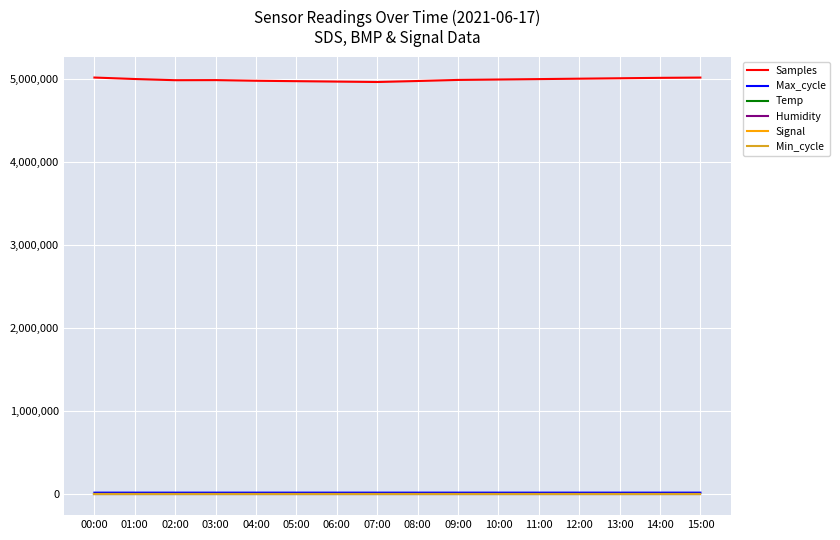

The Temp series shows 22.5 at 02:00. True or false?

True